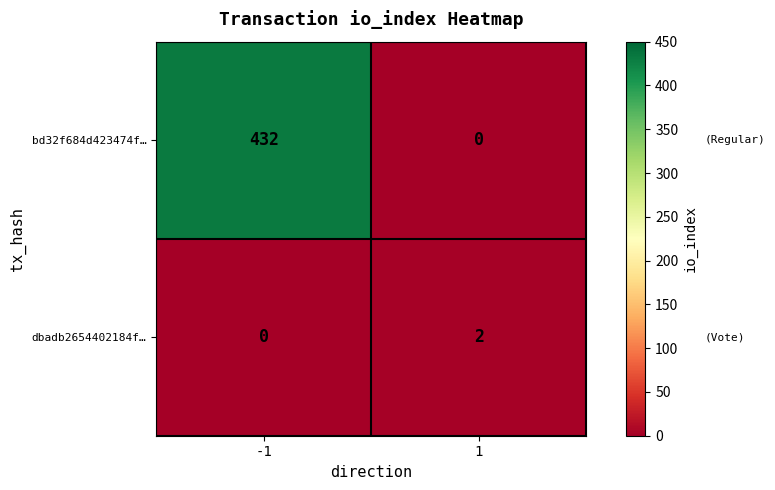

Rank the series by their maximum value, from highest to lowest.

bd32f684d423474f…, dbadb2654402184f…